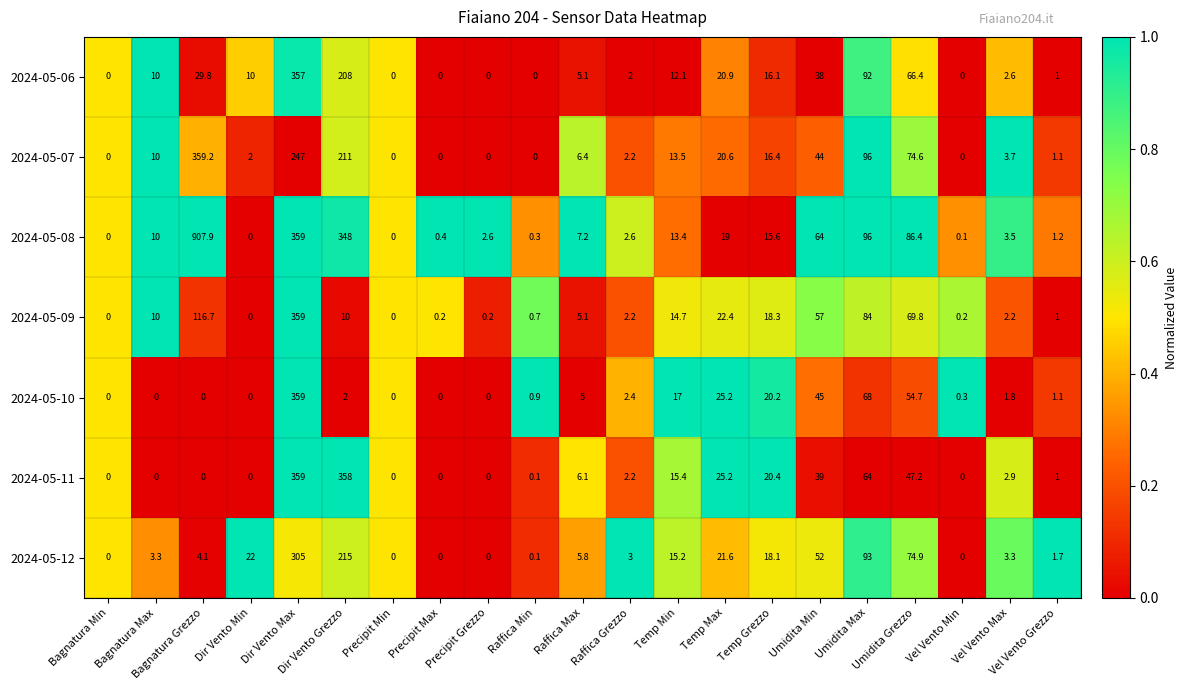

What is the difference between the maximum and minimum values in the 2024-05-11 series?

359.0